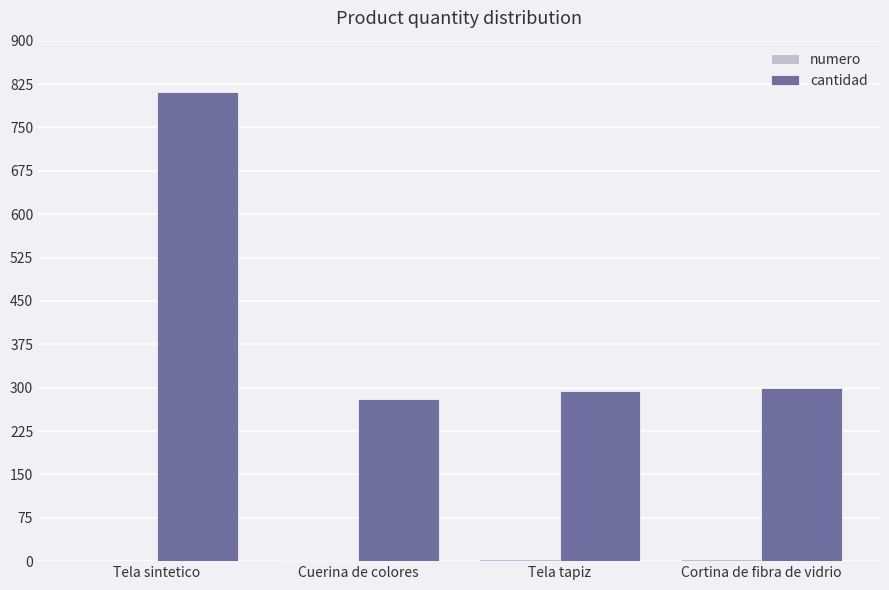

What is the maximum value for cantidad?

812